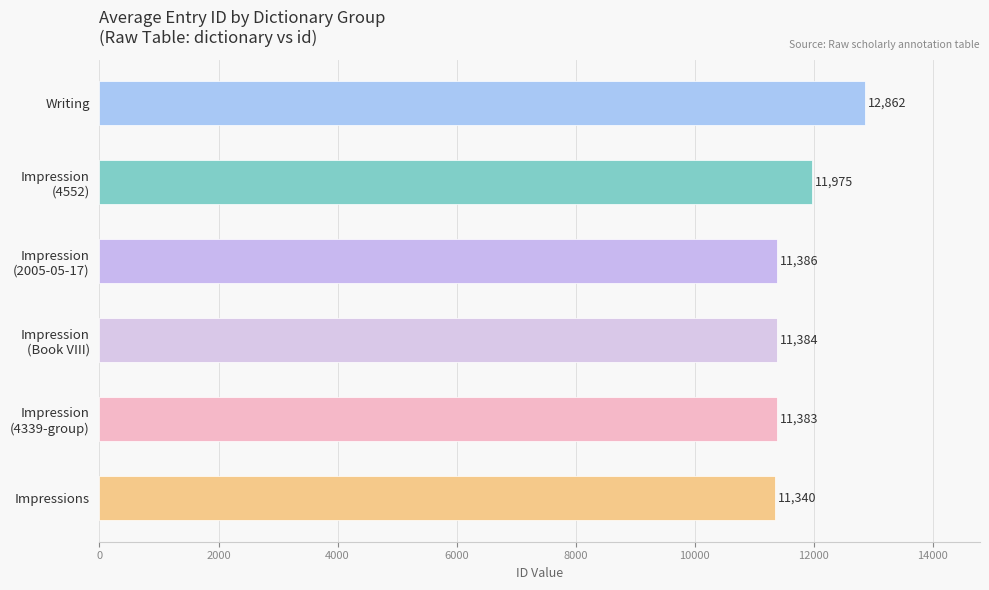

What is the sum of all values?

70330.5